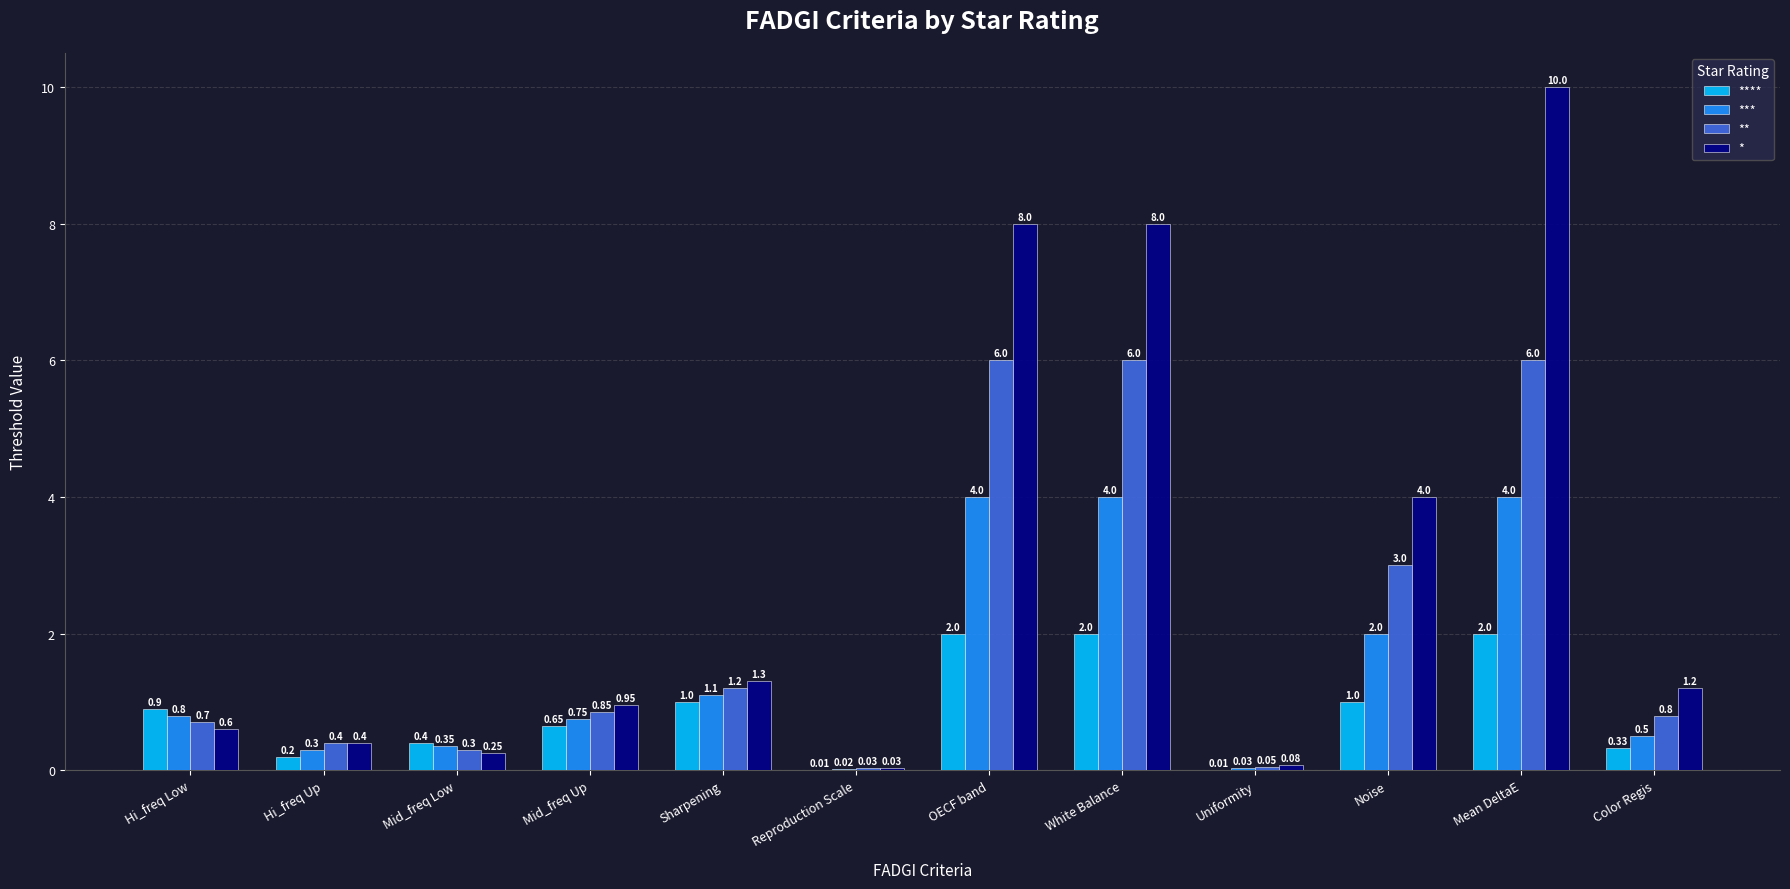

Which series changed the most between White Balance and Noise?

*